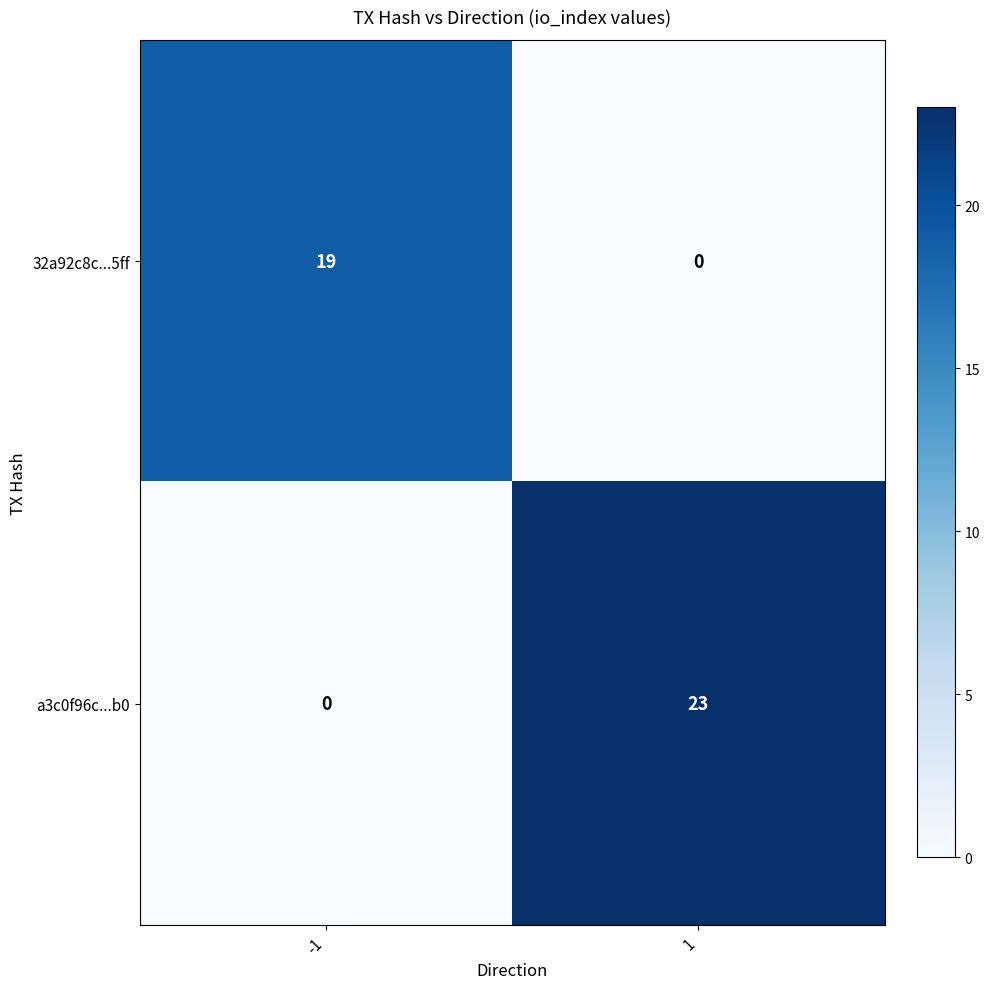

The value of 32a92c8c...5ff at 1 is 0. True or false?

True